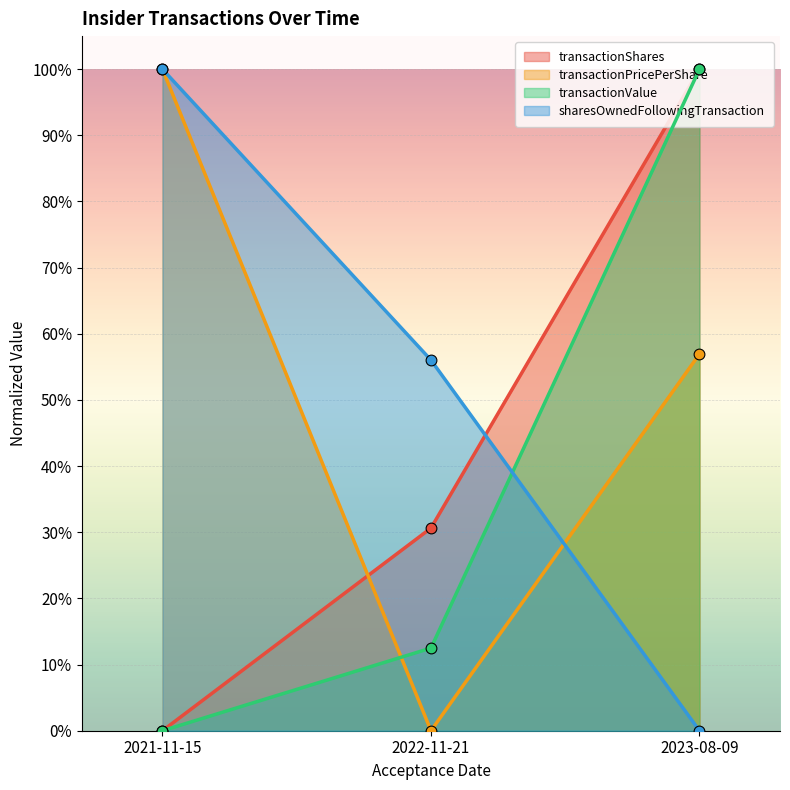

Which series reaches the minimum Y coordinate?

transactionShares